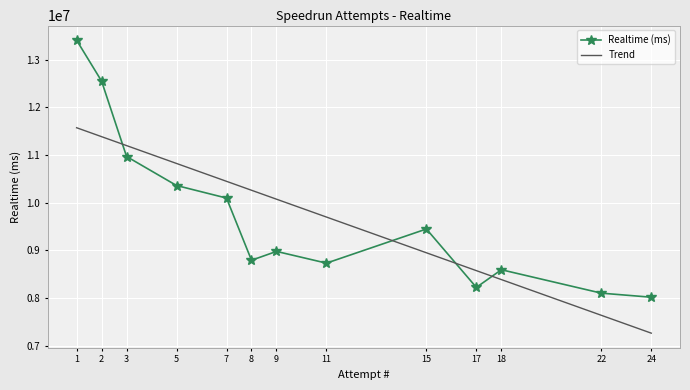

In Realtime (ms), how many points are higher than both neighbors (excluding endpoints)?

3